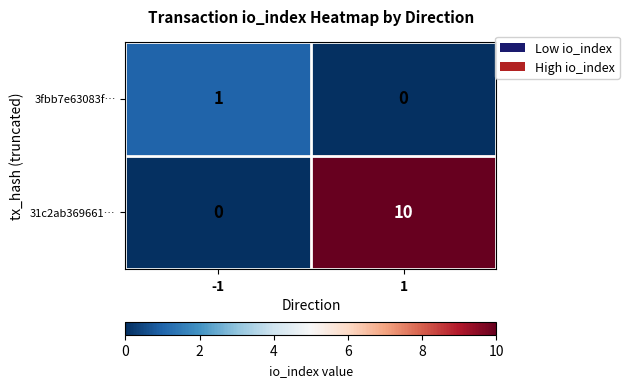

Reading left to right, extract all data points from this chart.

3fbb7e63083f…: -1=1	1=0
31c2ab369661…: -1=0	1=10